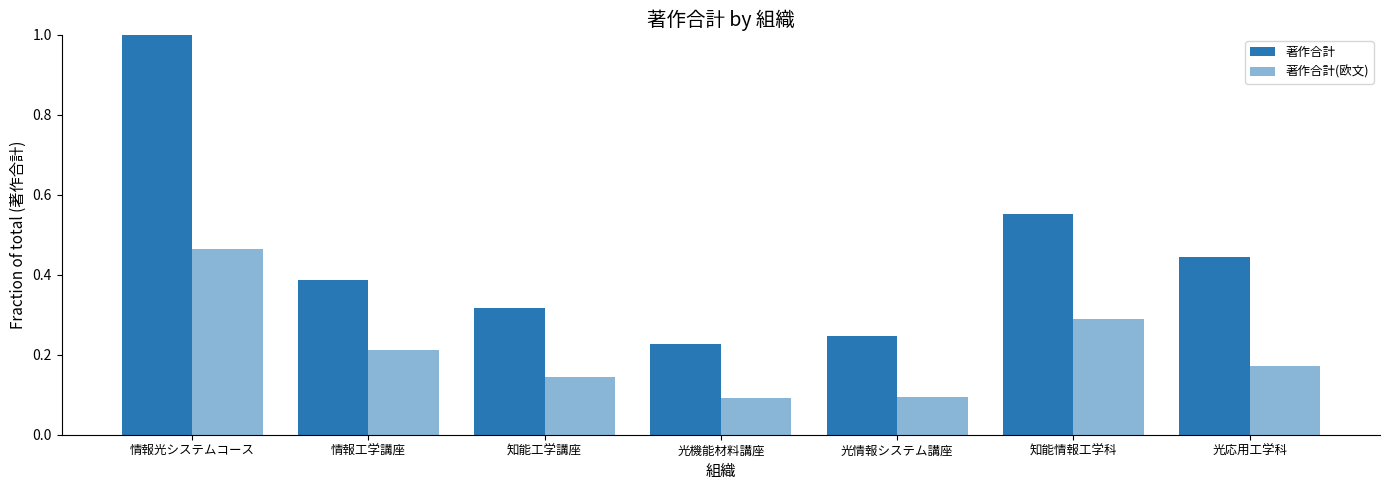

Reading right to left, transcribe all the data shown in this chart.

著作合計: 0.4	0.6	0.2	0.2	0.3	0.4	1.0
著作合計(欧文): 0.2	0.3	0.1	0.1	0.1	0.2	0.5